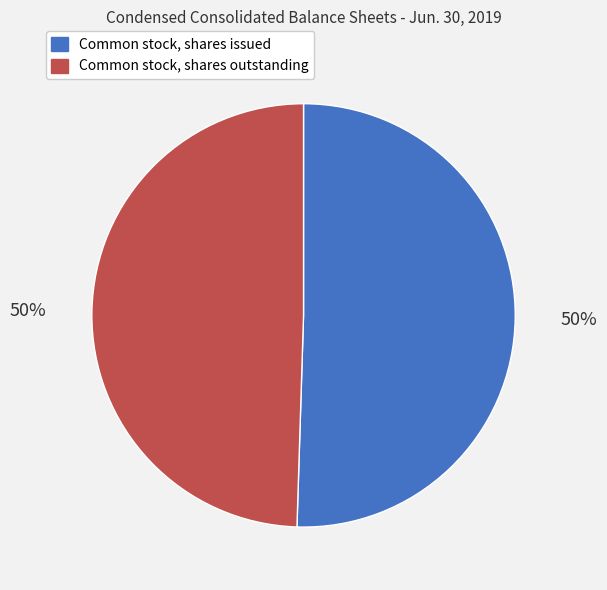

To the nearest percent, what is the average slice percentage?

50%